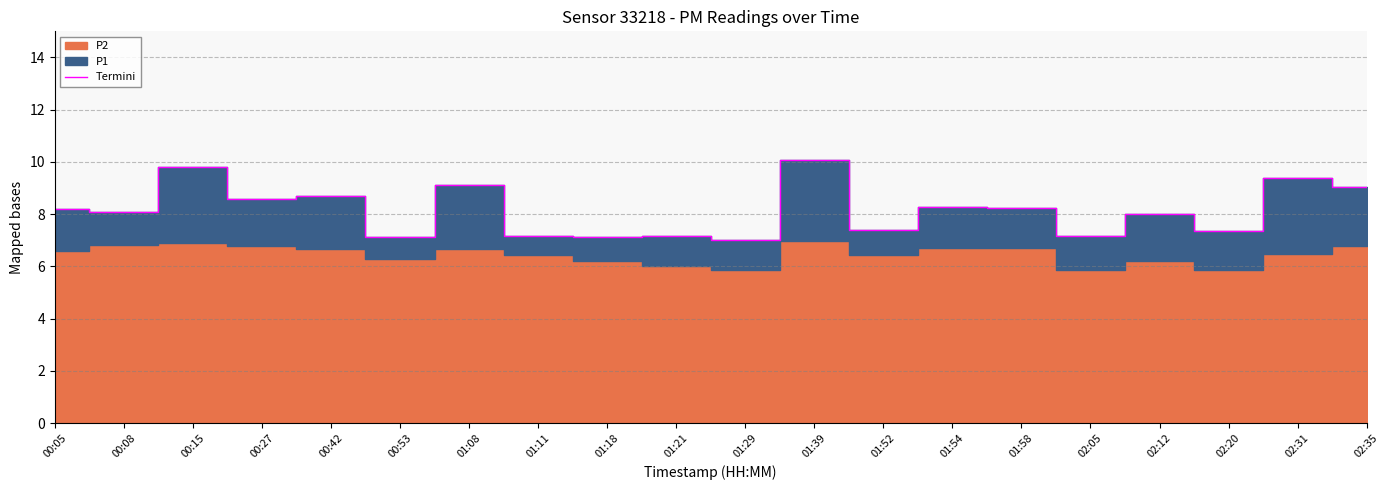

What is the maximum value shown in the chart?

10.1